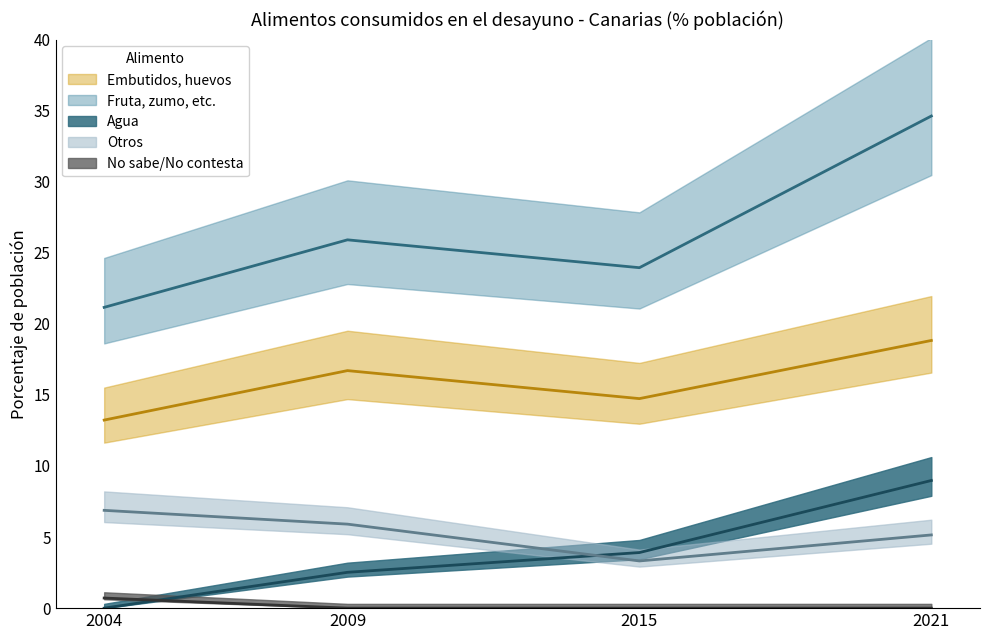

Reading left to right, extract all data points from this chart.

Embutidos, huevos: 2004=13.2	2009=16.7	2015=14.7	2021=18.8
Fruta, zumo, etc.: 2004=21.2	2009=25.9	2015=23.9	2021=34.6
Agua: 2004=0.0	2009=2.5	2015=3.9	2021=9.0
Otros: 2004=6.9	2009=5.9	2015=3.3	2021=5.2
No sabe/No contesta: 2004=0.7	2009=0.0	2015=0.0	2021=0.0